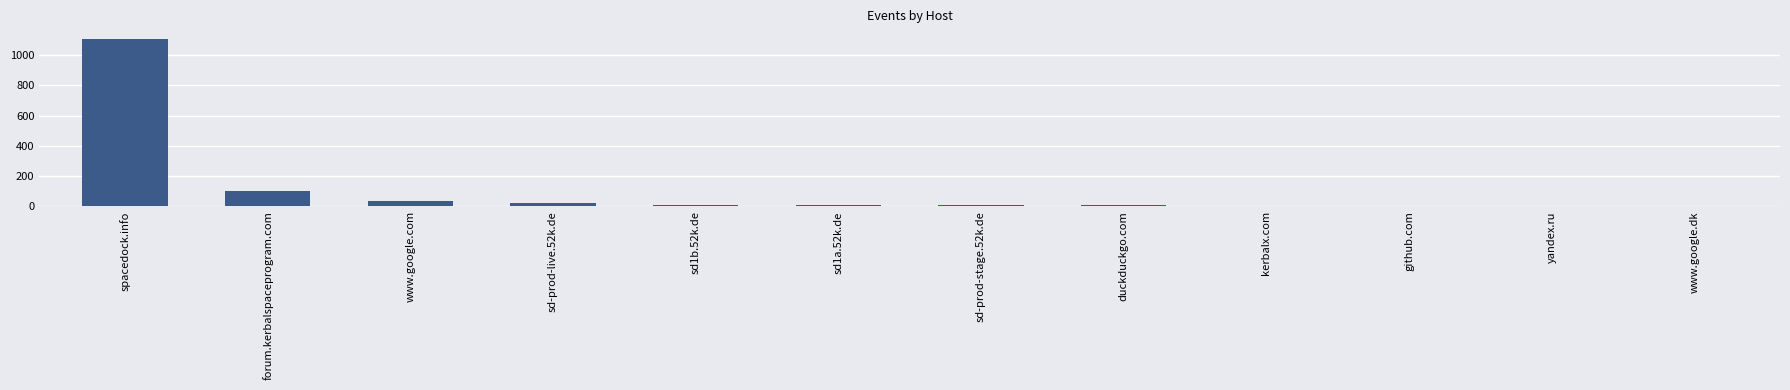

What is the difference between the values at www.google.dk and sd-prod-live.52k.de?

21